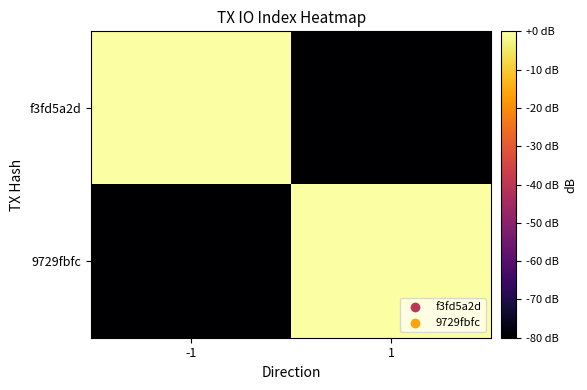

Rank the series at -1 from highest to lowest value.

f3fd5a2d, 9729fbfc